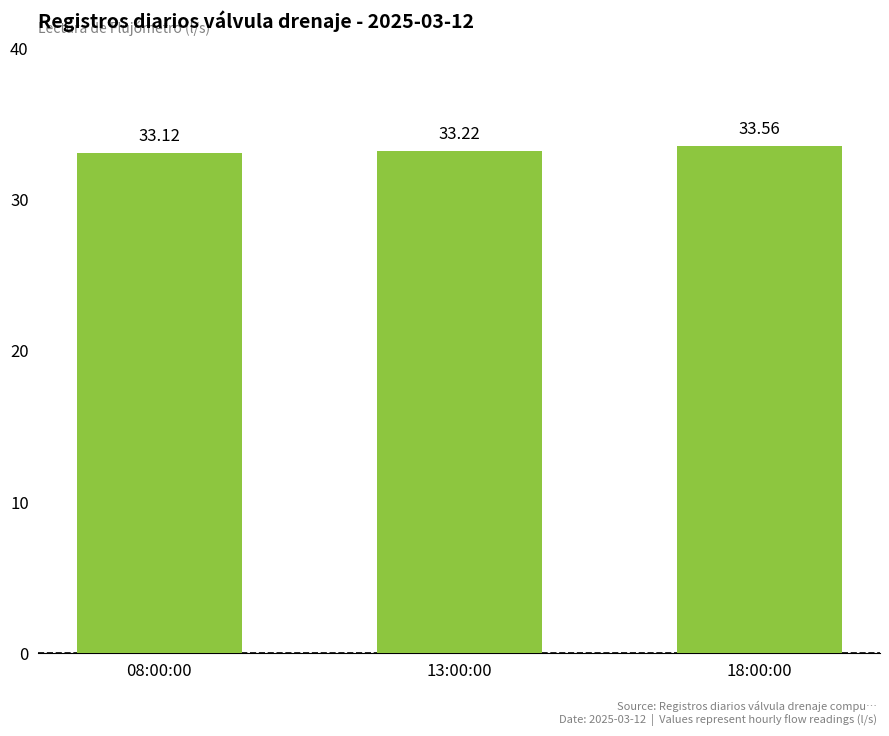

What is the label of the 3rd bar from the right?

08:00:00